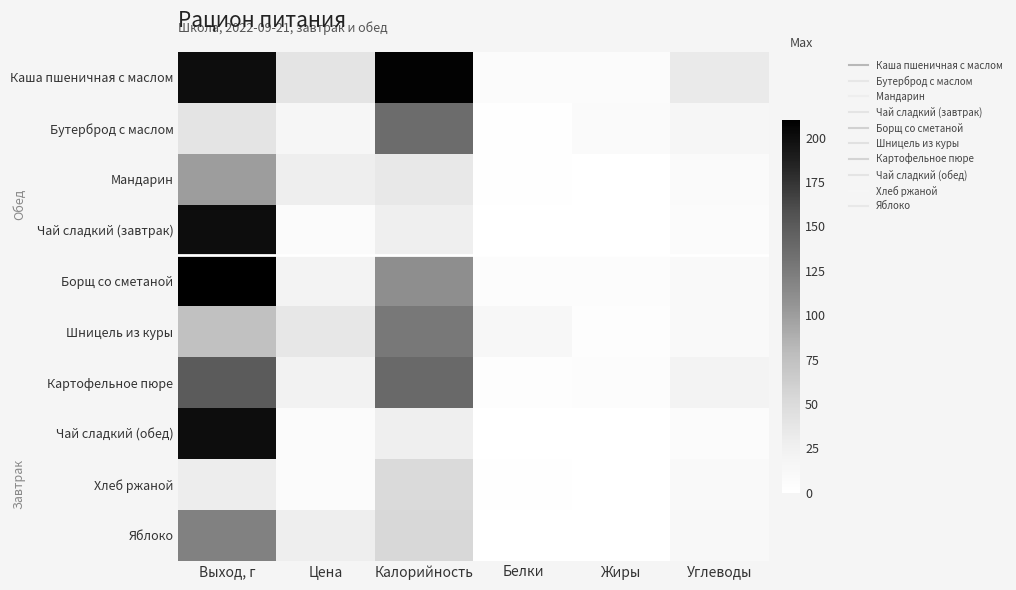

What is the total value across all series at Белки?

35.3